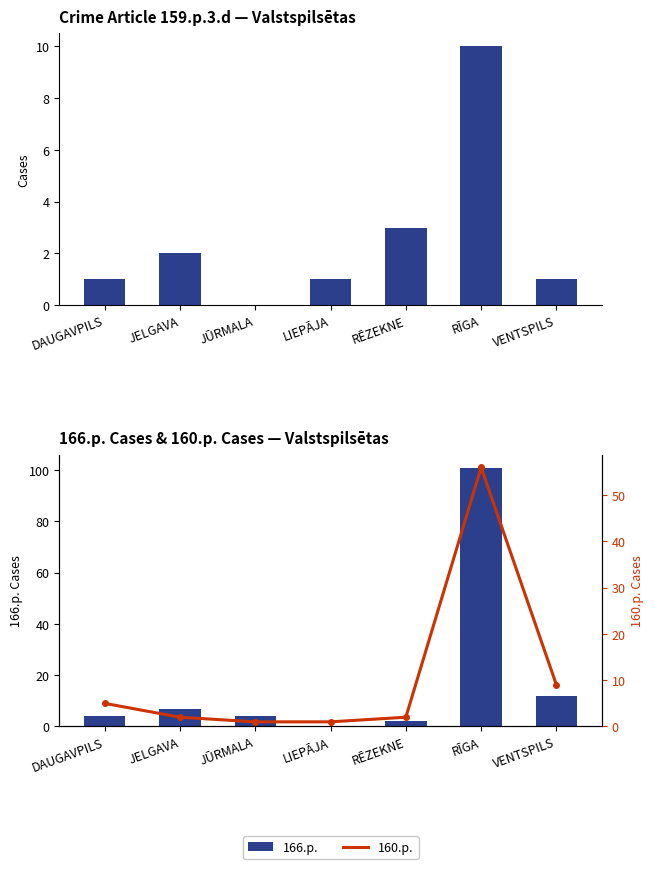

Which series has the largest total across all categories?

166.p.